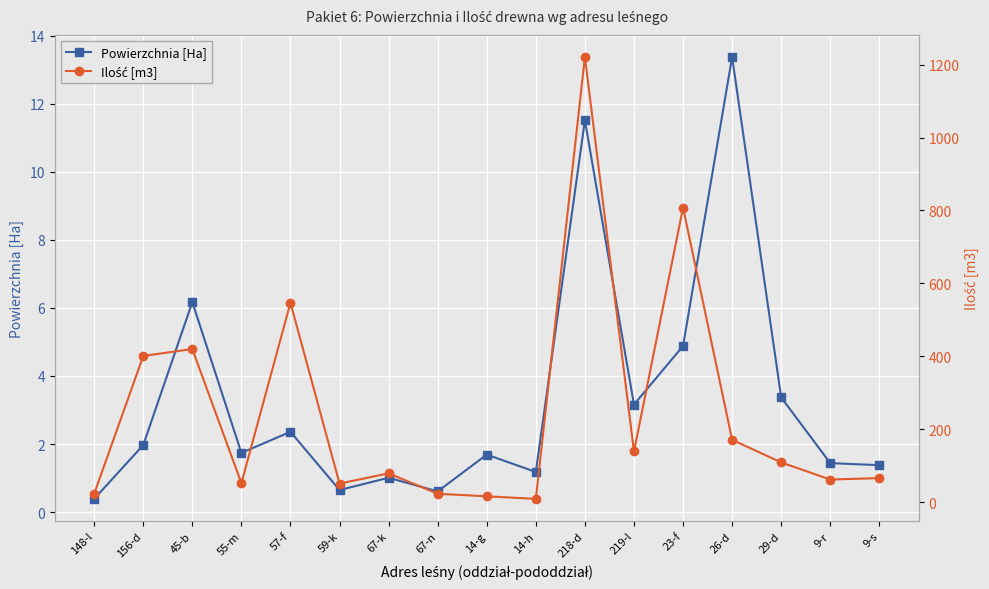

How many categories are shown in the chart?

17